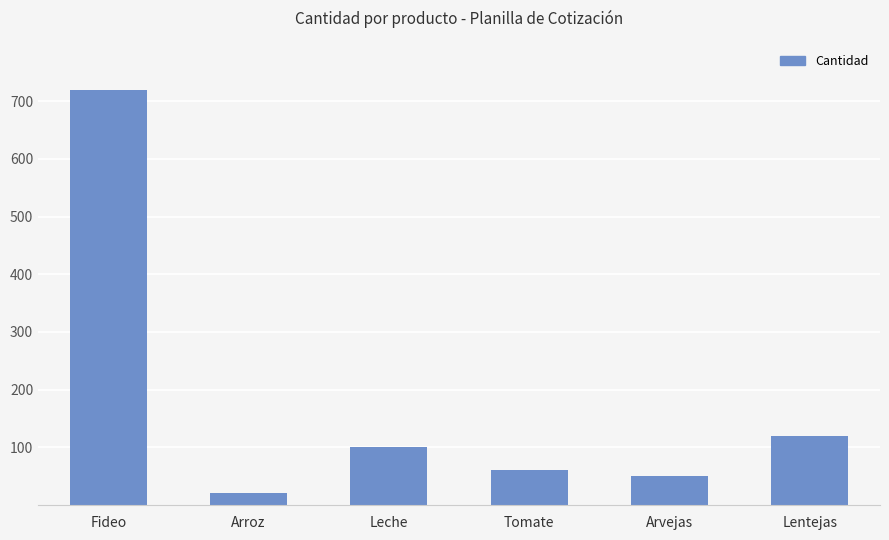

Between Tomate and Arvejas, which is larger?

Tomate